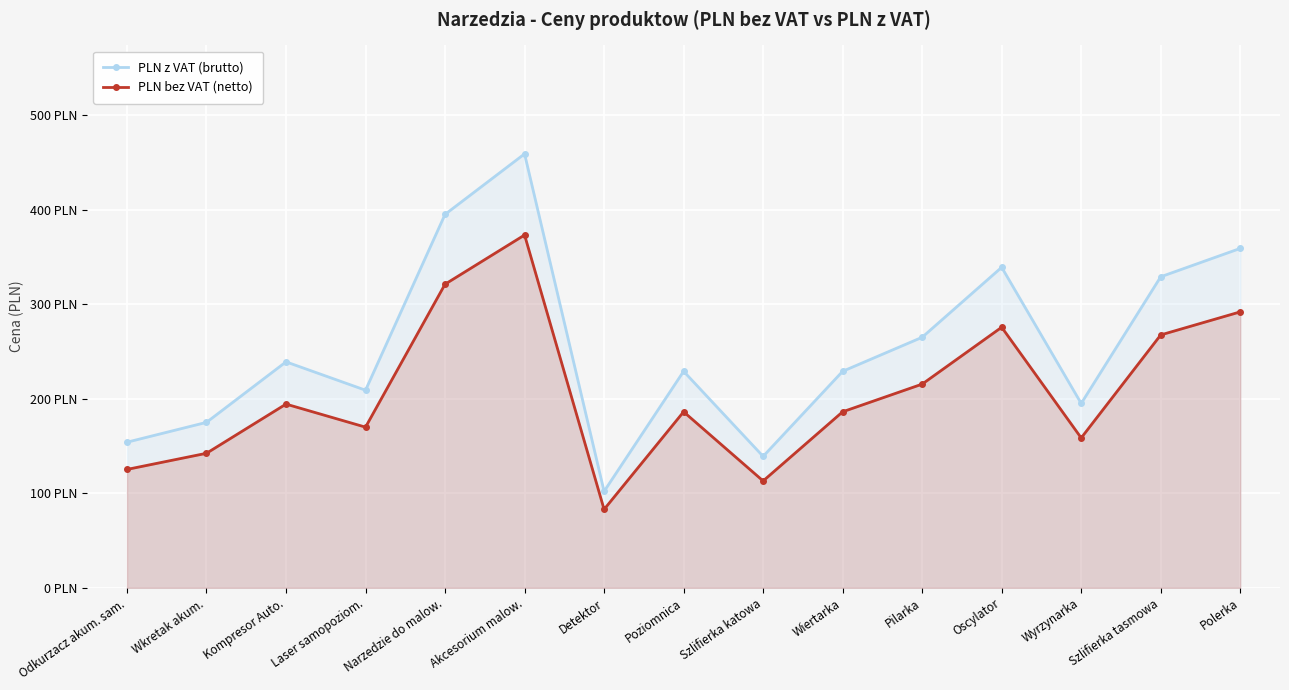

What are all the series names shown in the legend?

PLN z VAT (brutto), PLN bez VAT (netto)